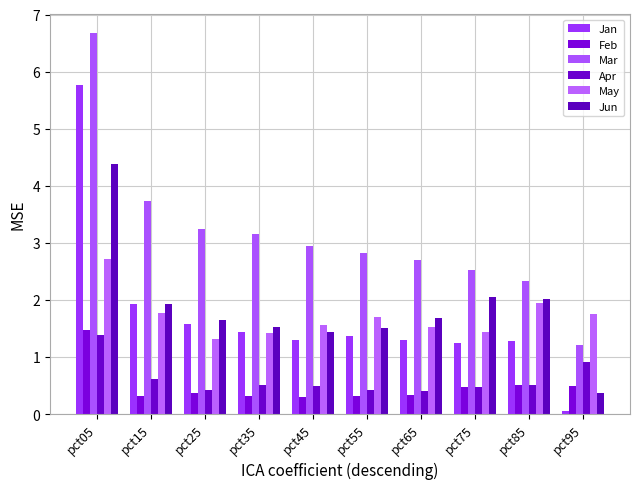

Reading left to right, extract all data points from this chart.

Jan: pct05=5.8	pct15=1.9	pct25=1.6	pct35=1.4	pct45=1.3	pct55=1.4	pct65=1.3	pct75=1.2	pct85=1.3	pct95=0.0
Feb: pct05=1.5	pct15=0.3	pct25=0.4	pct35=0.3	pct45=0.3	pct55=0.3	pct65=0.3	pct75=0.5	pct85=0.5	pct95=0.5
Mar: pct05=6.7	pct15=3.7	pct25=3.2	pct35=3.2	pct45=2.9	pct55=2.8	pct65=2.7	pct75=2.5	pct85=2.3	pct95=1.2
Apr: pct05=1.4	pct15=0.6	pct25=0.4	pct35=0.5	pct45=0.5	pct55=0.4	pct65=0.4	pct75=0.5	pct85=0.5	pct95=0.9
May: pct05=2.7	pct15=1.8	pct25=1.3	pct35=1.4	pct45=1.6	pct55=1.7	pct65=1.5	pct75=1.4	pct85=2.0	pct95=1.8
Jun: pct05=4.4	pct15=1.9	pct25=1.7	pct35=1.5	pct45=1.4	pct55=1.5	pct65=1.7	pct75=2.1	pct85=2.0	pct95=0.4